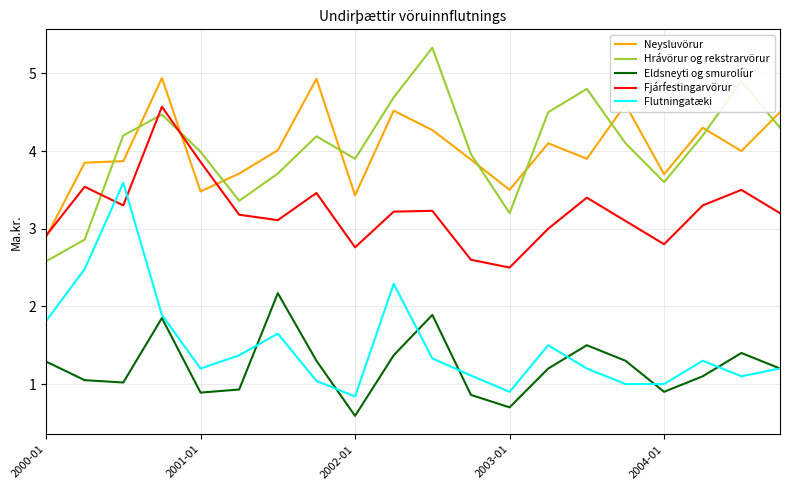

True or false: Eldsneyti og smurolíur and Neysluvörur intersect in this chart.

False